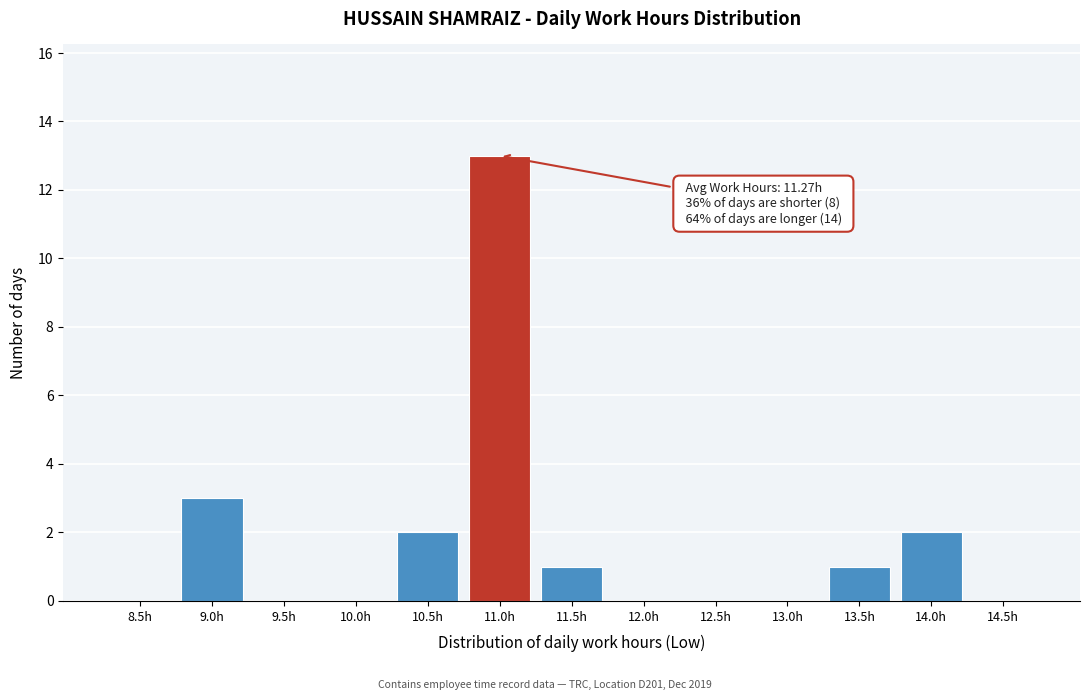

Reading right to left, extract all data points from this chart.

14.5h=0	14.0h=2	13.5h=1	13.0h=0	12.5h=0	12.0h=0	11.5h=1	11.0h=13	10.5h=2	10.0h=0	9.5h=0	9.0h=3	8.5h=0